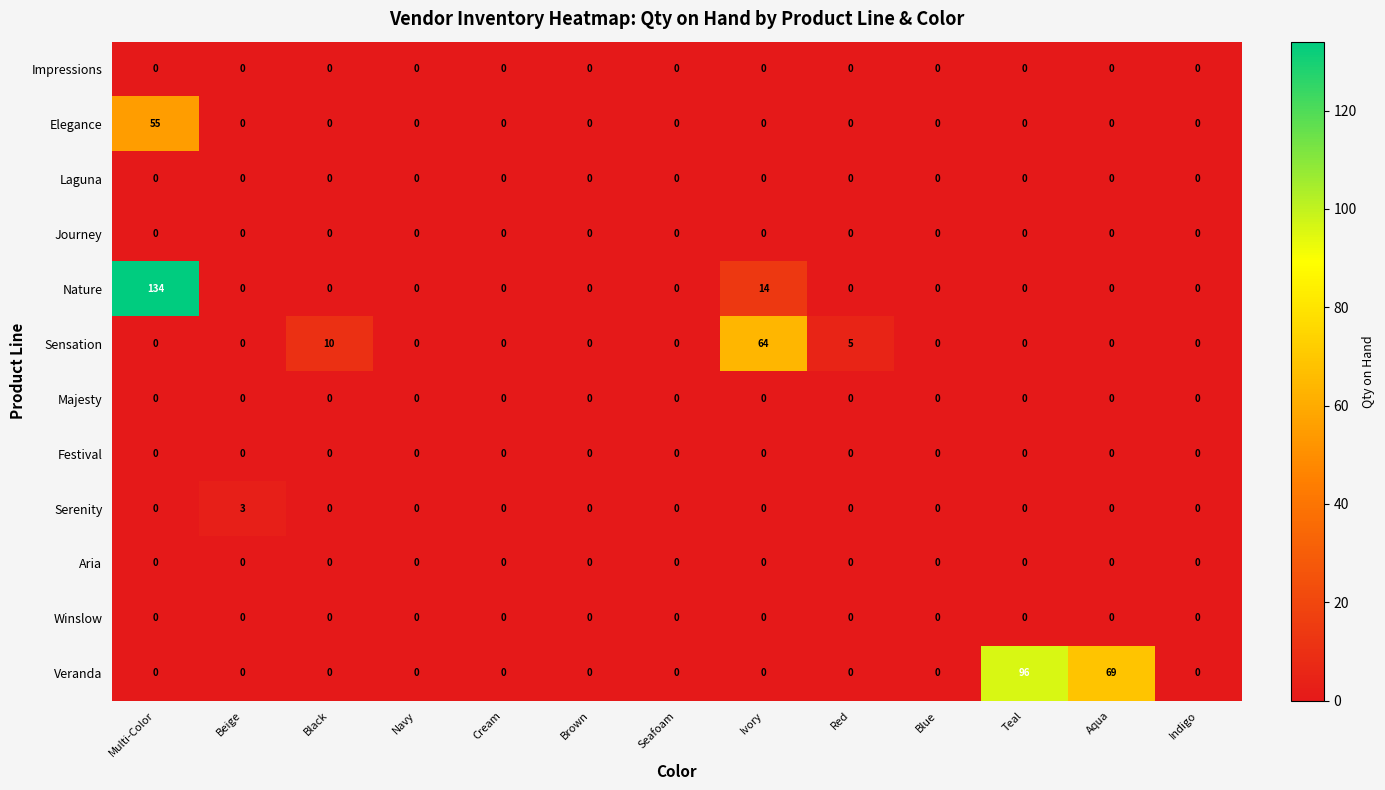

Is it true that Serenity equals 0 at Navy?

True